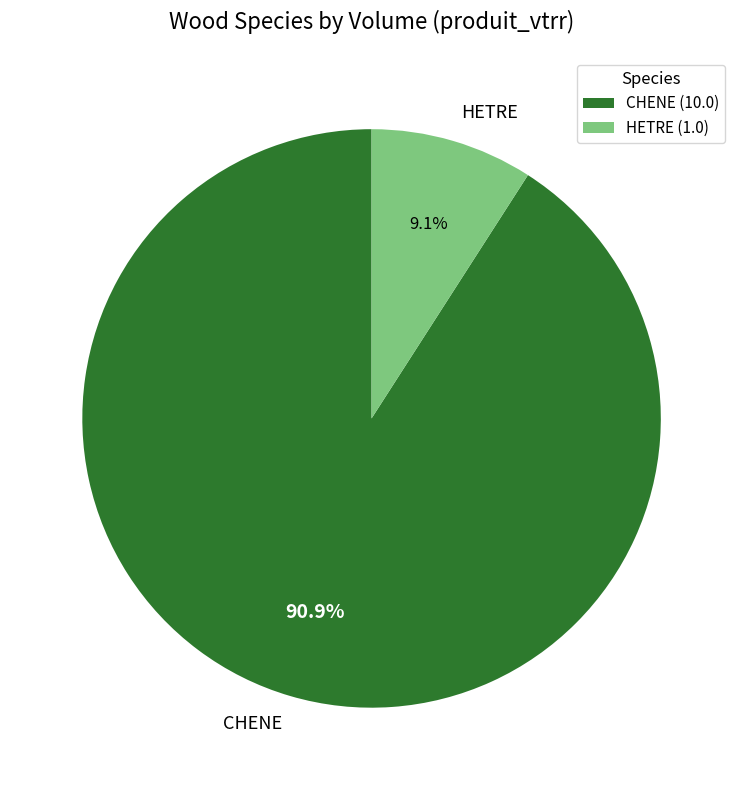

To the nearest percent, what is the difference between the HETRE and CHENE slice percentages?

82%